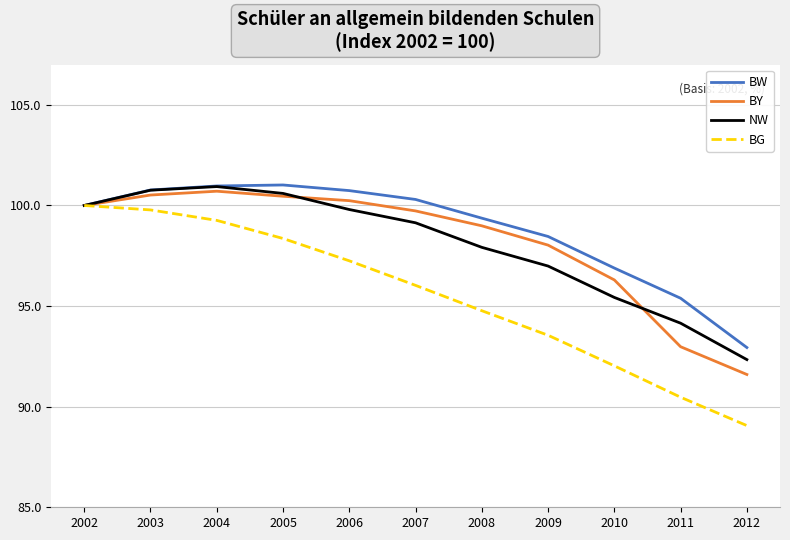

What are all the series names shown in the legend?

BW, BY, NW, BG